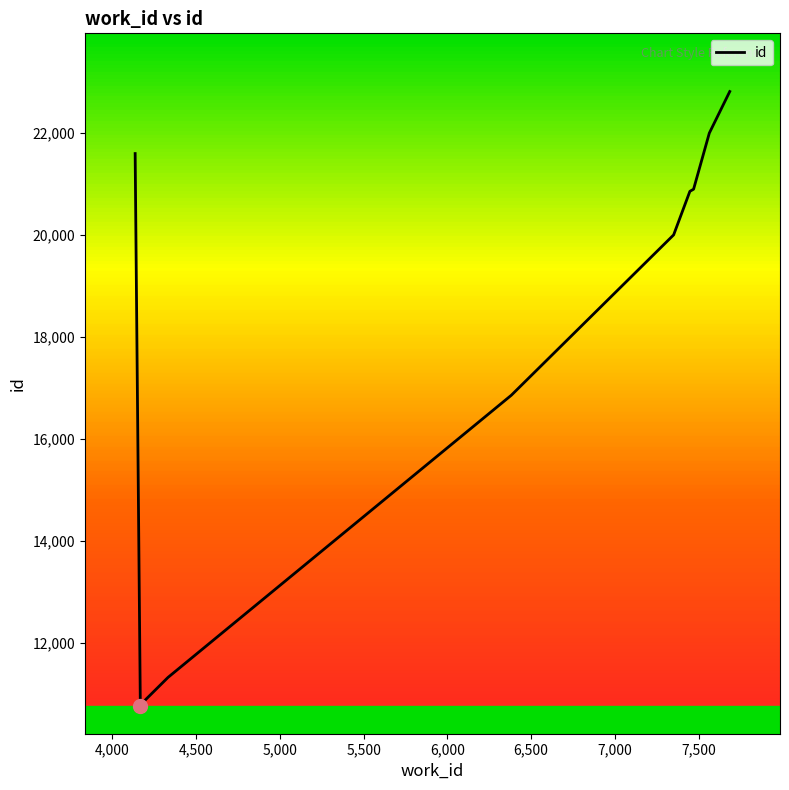

What is the difference between the maximum and minimum values?

12050